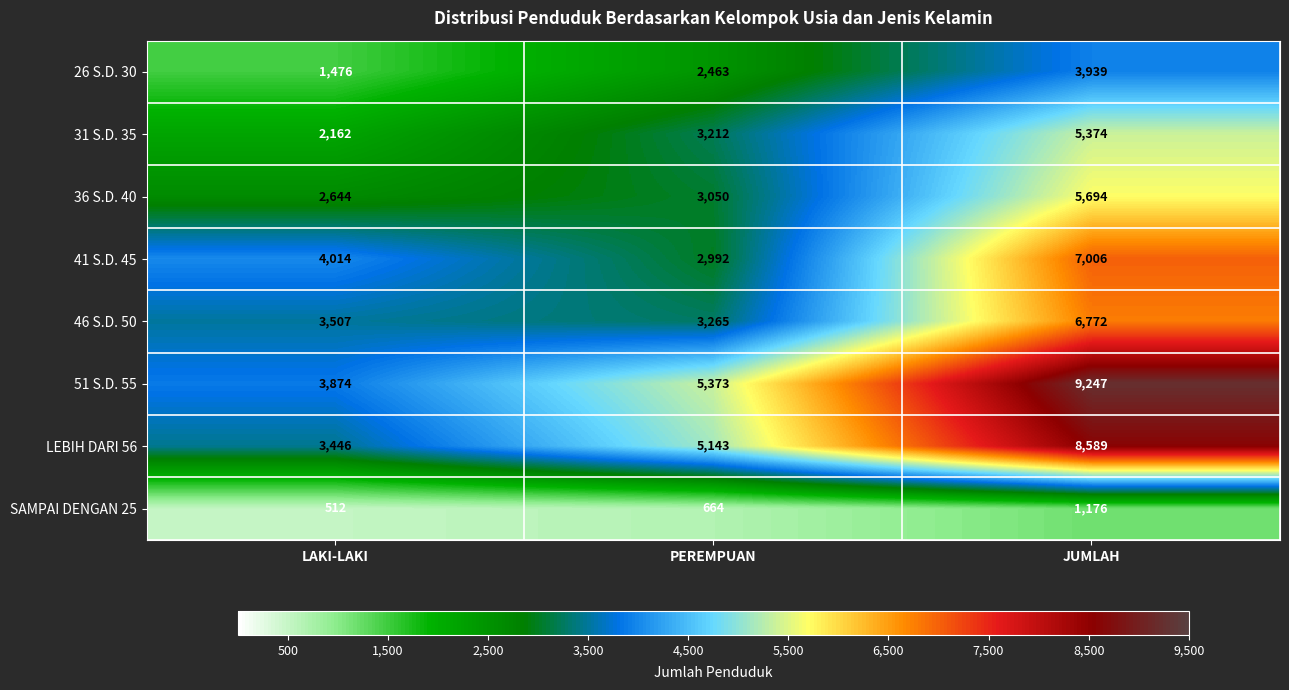

At how many categories does at least one series exceed 9211?

1